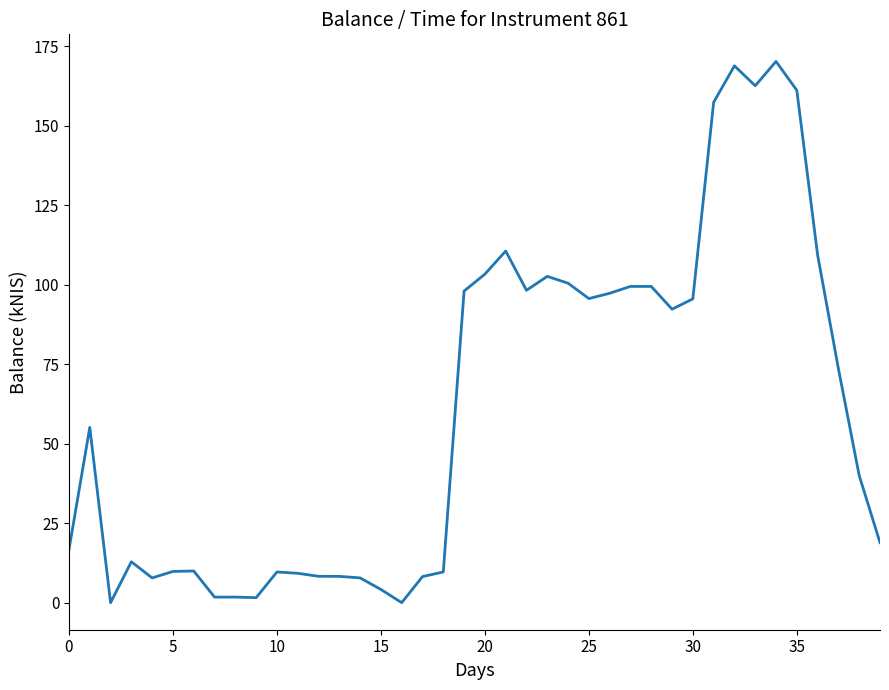

What is the difference between the maximum and minimum values?

170.3